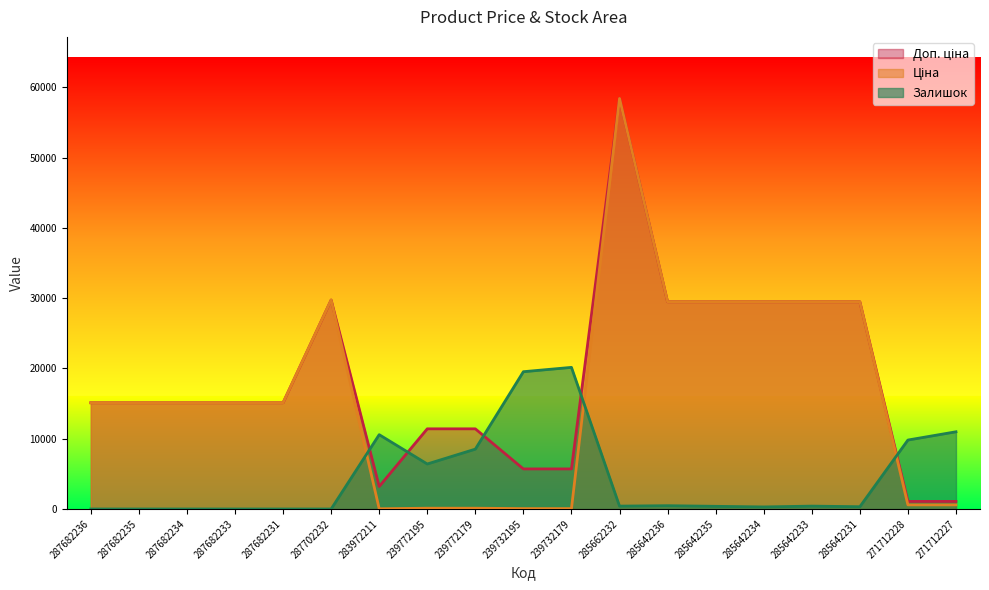

Where is the first local minimum for Залишок?

239772195